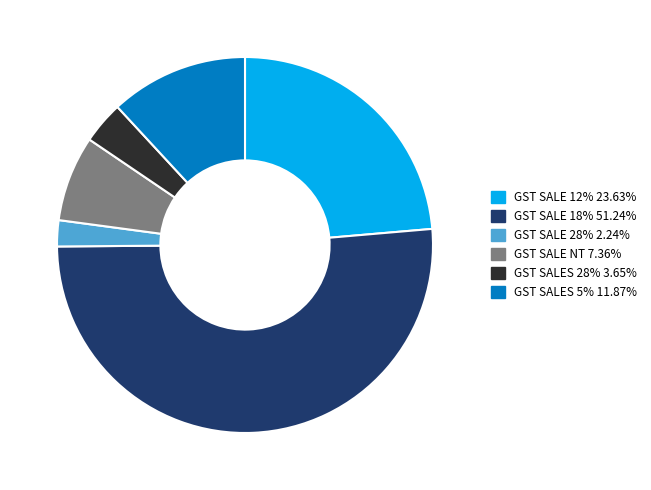

Combined, do GST SALE 12% and GST SALE 28% account for over 50%?

No